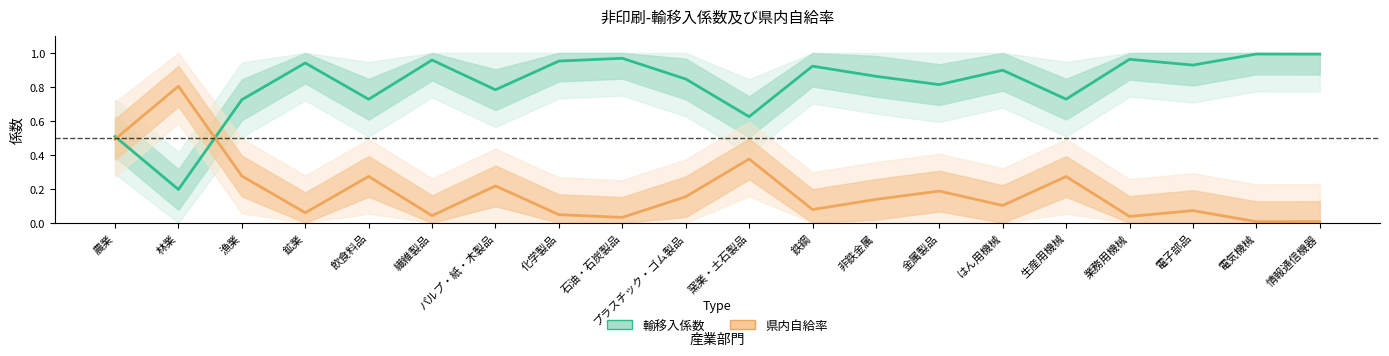

What is the value of the 県内自給率 point at the 5th from the left?

0.3